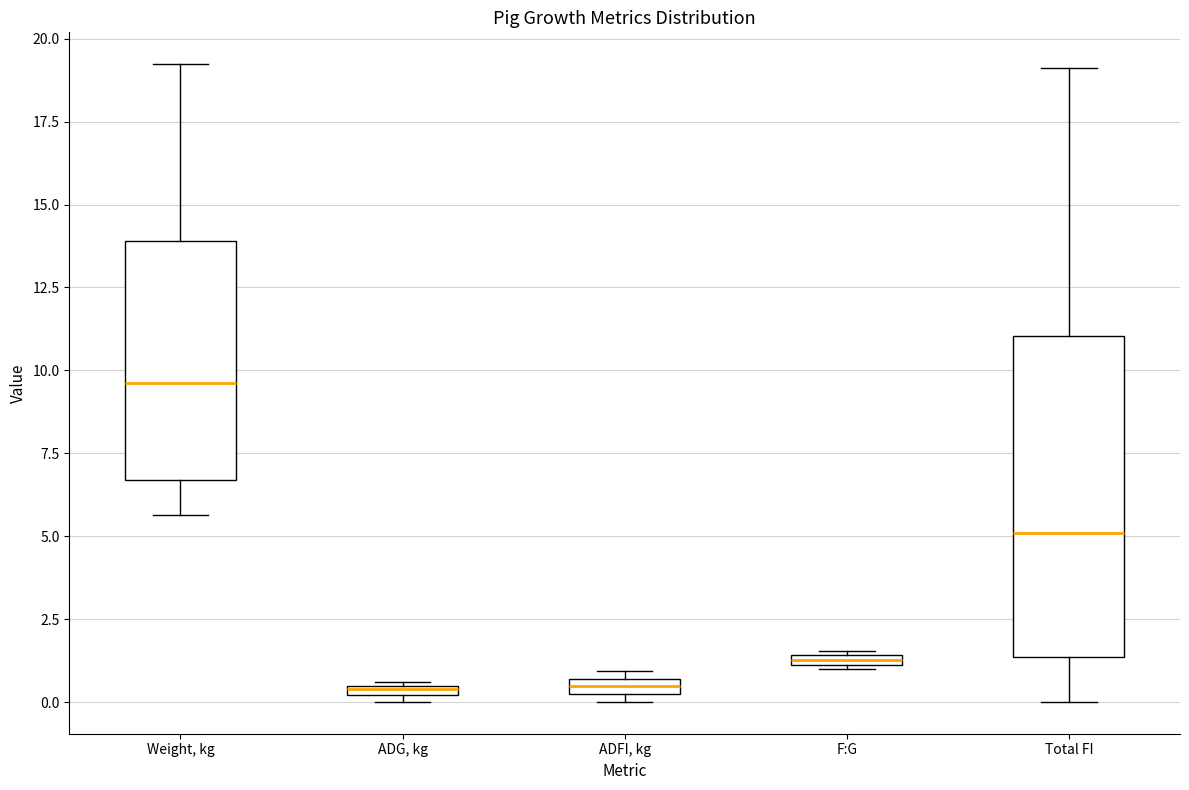

Comparing the boxes themselves (not the whiskers), which one is the tallest?

Total FI